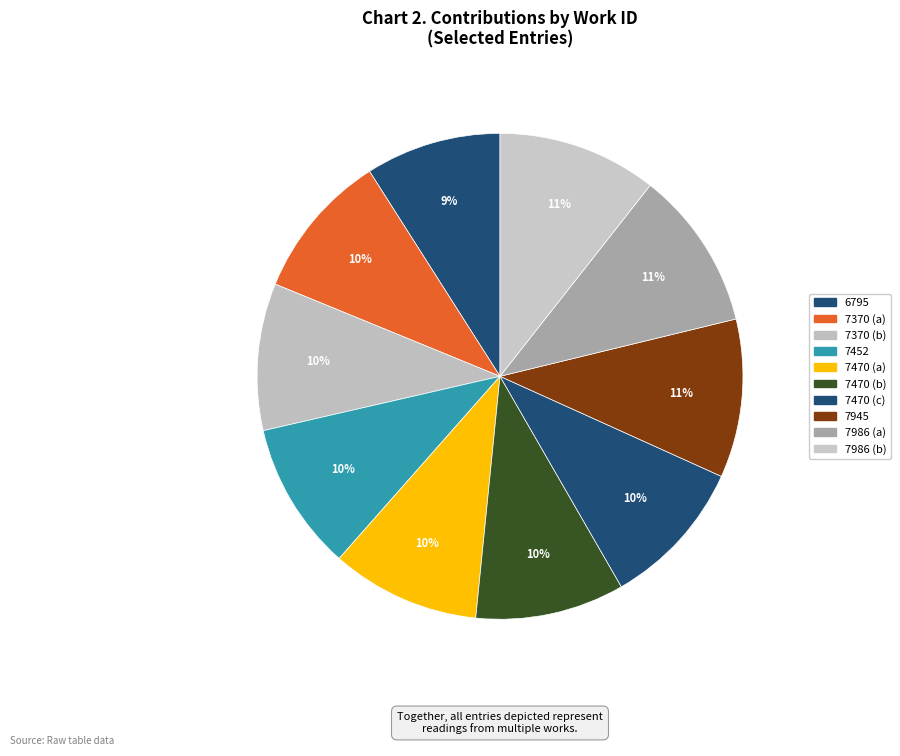

How many slices are in this pie chart?

10